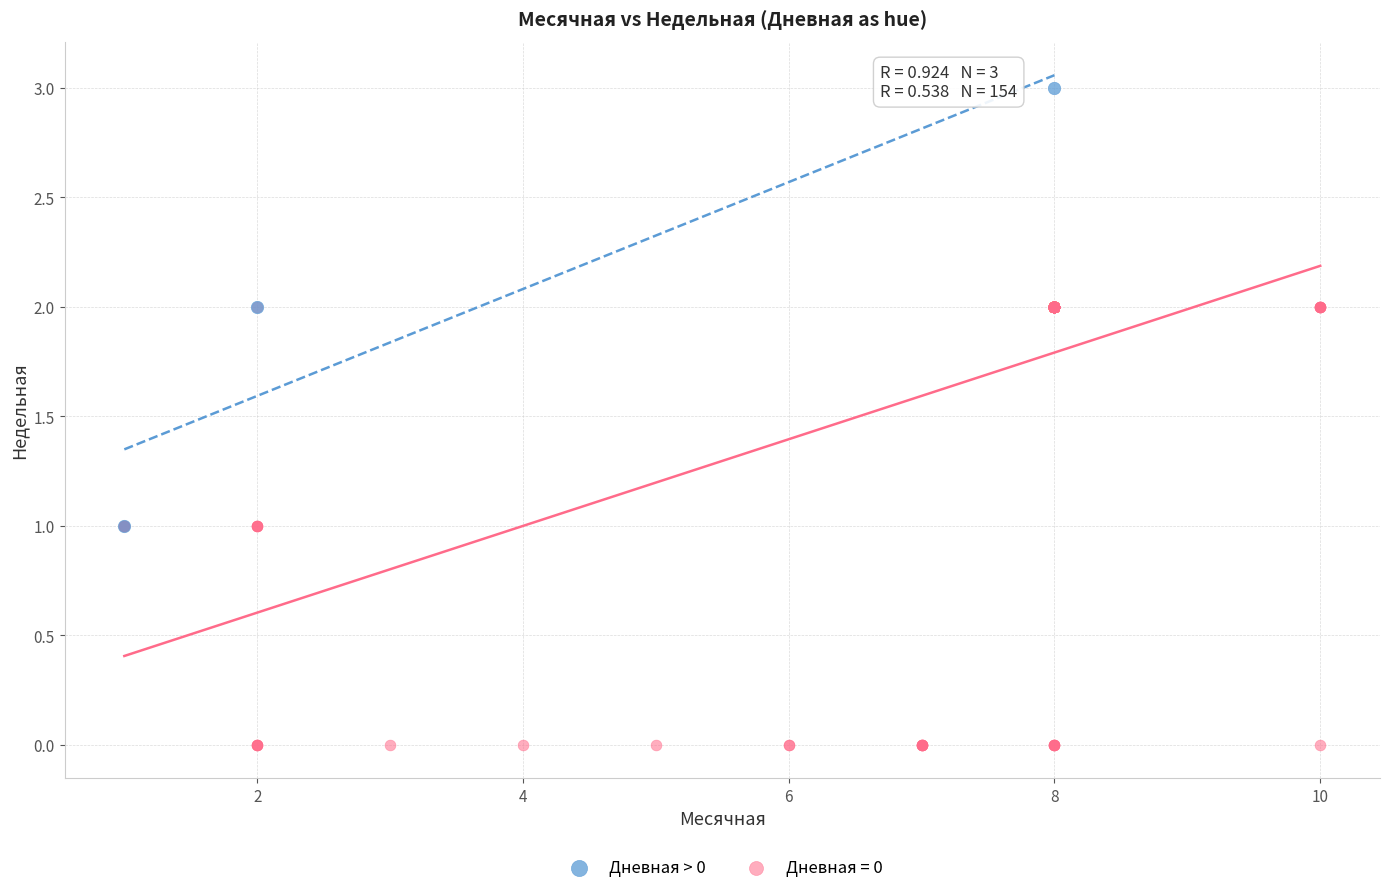

Which series contains the lowest Y value?

Дневная = 0